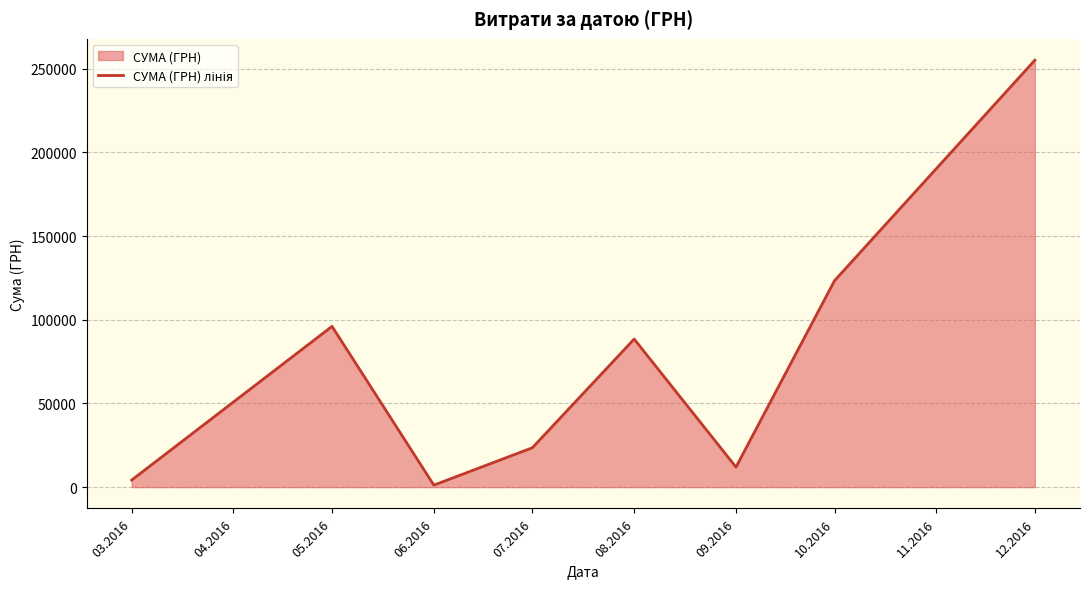

List the labels in order of value, smallest first.

06.2016, 03.2016, 09.2016, 07.2016, 08.2016, 05.2016, 10.2016, 12.2016